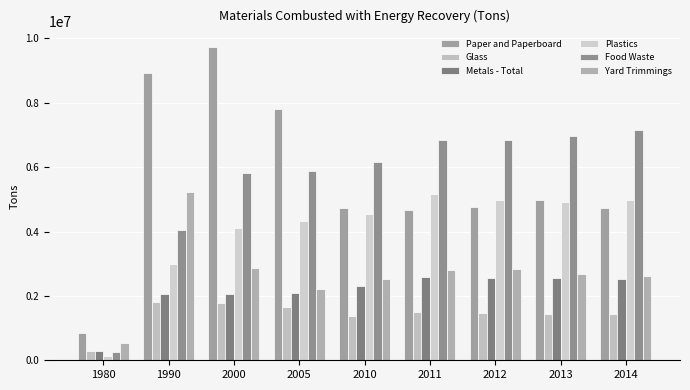

Reading left to right, transcribe all the data shown in this chart.

Paper and Paperboard: 860000	8930000	9730000	7800000	4740000	4670000	4770000	4990000	4740000
Glass: 300000	1810000	1790000	1660000	1360000	1490000	1480000	1450000	1450000
Metals - Total: 300000	2050000	2050000	2100000	2310000	2590000	2550000	2550000	2540000
Plastics: 140000	2980000	4120000	4330000	4530000	5170000	4990000	4910000	4980000
Food Waste: 260000	4060000	5820000	5870000	6150000	6830000	6830000	6970000	7150000
Yard Trimmings: 550000	5240000	2860000	2220000	2510000	2810000	2830000	2690000	2630000